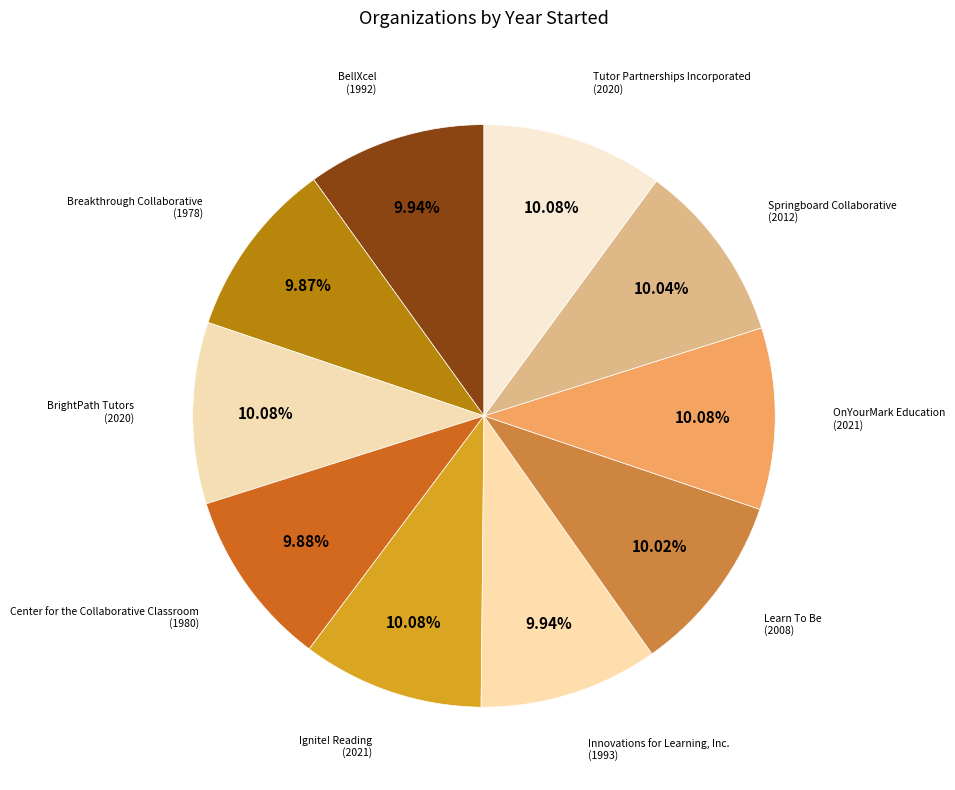

How many slices are in this pie chart?

10